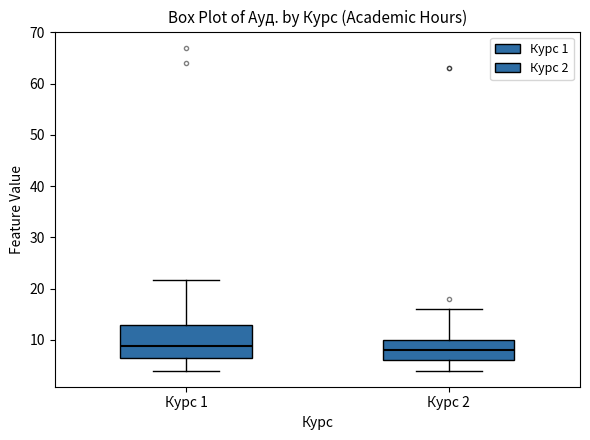

Reading left to right, read every box against the y-axis: the position of its median line, the range the box covers, and the ends of its whiskers. The values are not printed on the chart, so give them approximately, as read against the axis.

Курс 1: median 9, box 6 to 13, whiskers 4 to 22
Курс 2: median 8, box 6 to 10, whiskers 4 to 16